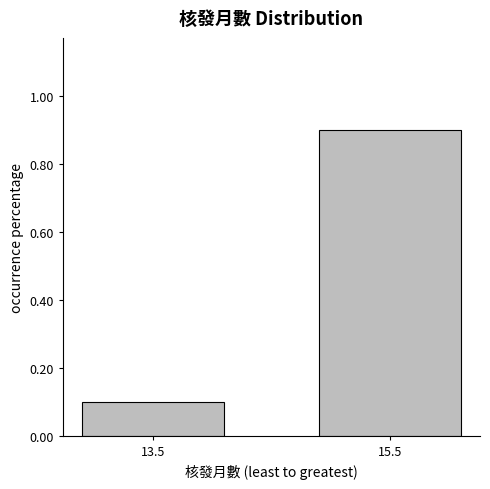

What is the label of the 1st bar from the left?

13.5